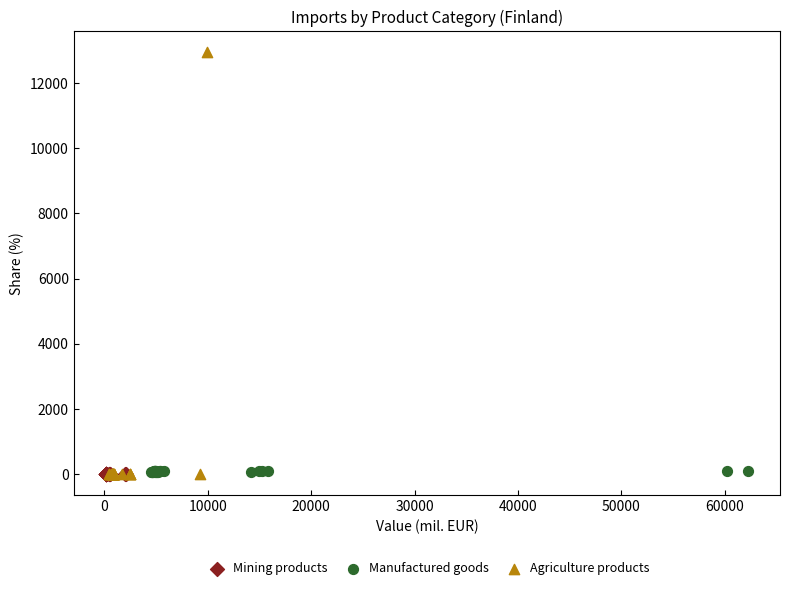

Which series has the largest Y range (max minus min)?

Agriculture products